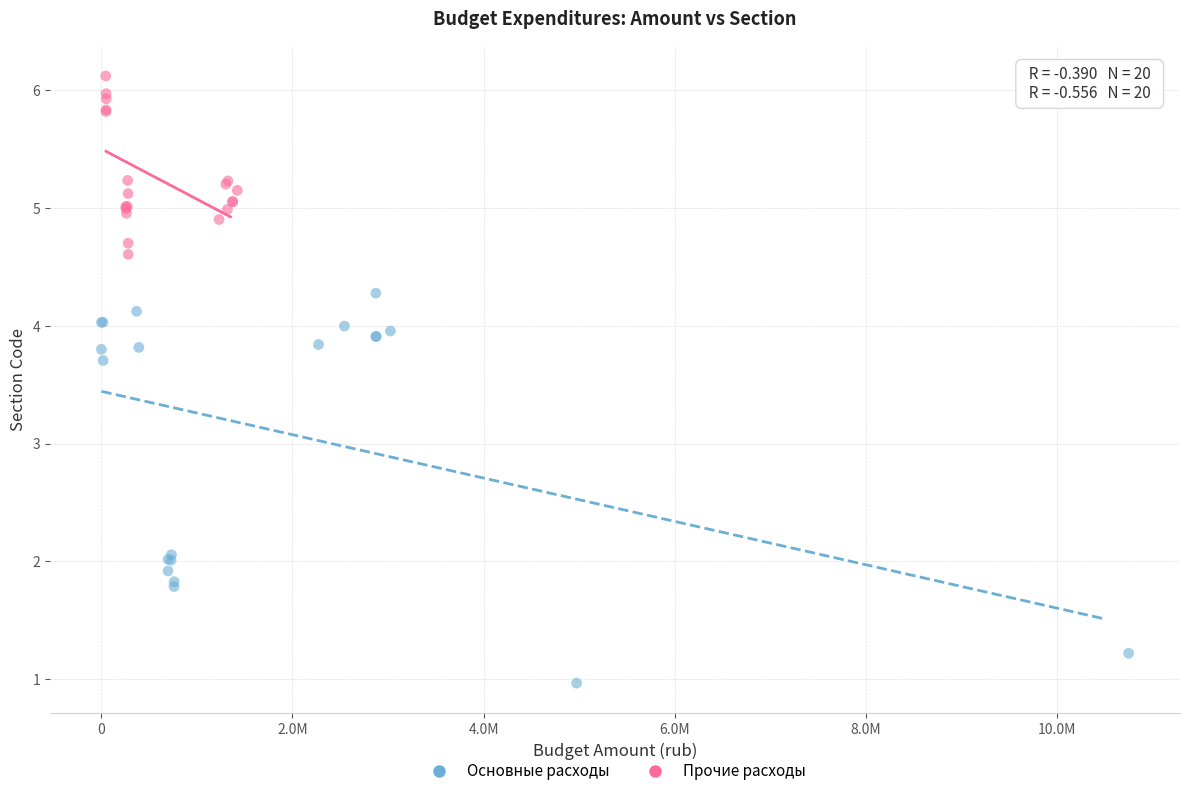

Which series reaches the minimum Y coordinate?

Основные расходы